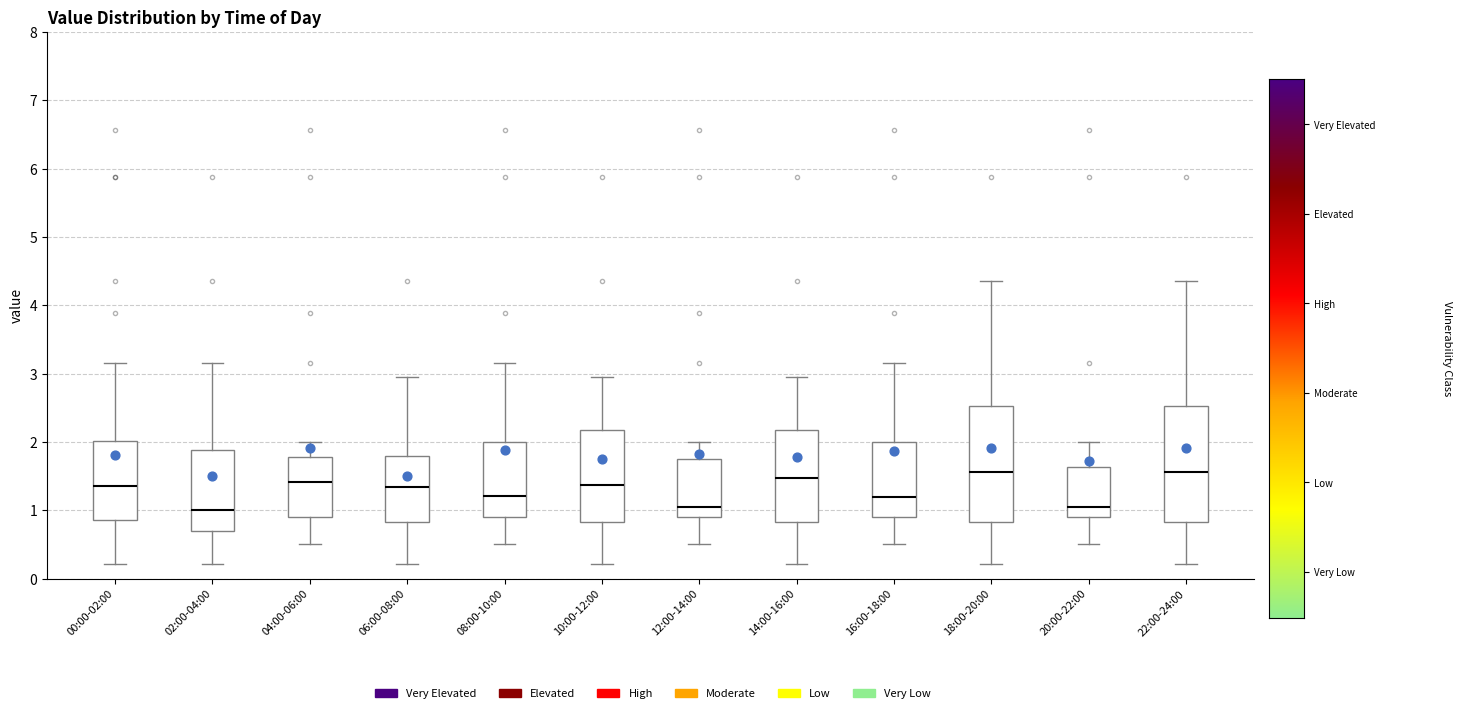

Where is the lower edge of the box for 10:00-12:00 on the y-axis? The values are not printed on the chart, so give them approximately, as read against the axis.

0.8